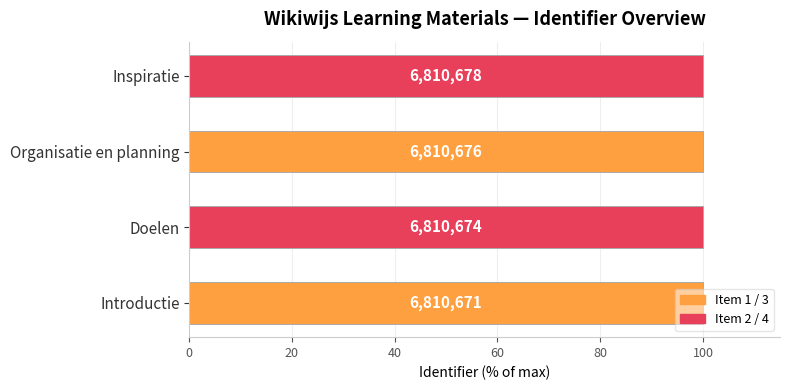

Does the chart contain any negative values?

No